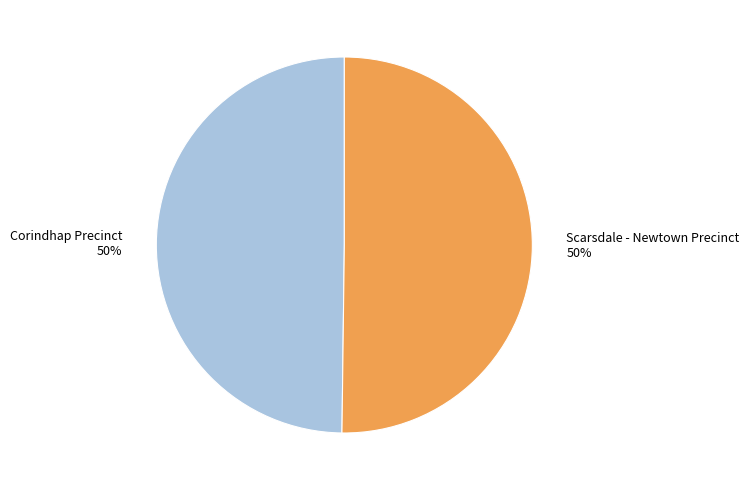

To the nearest percent, what portion does Scarsdale - Newtown Precinct represent?

50%